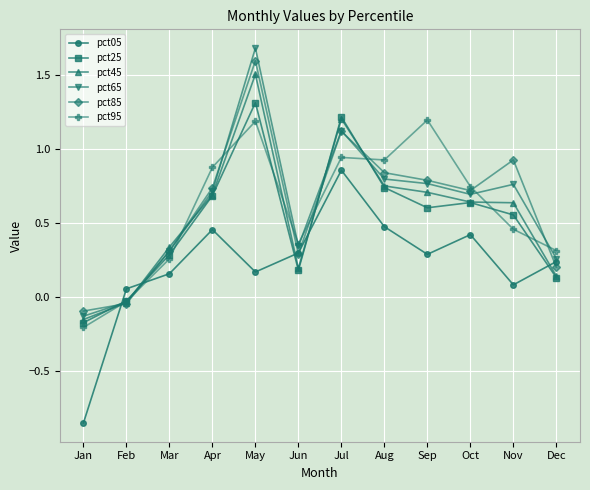

How many times do pct05 and pct25 cross each other?

5